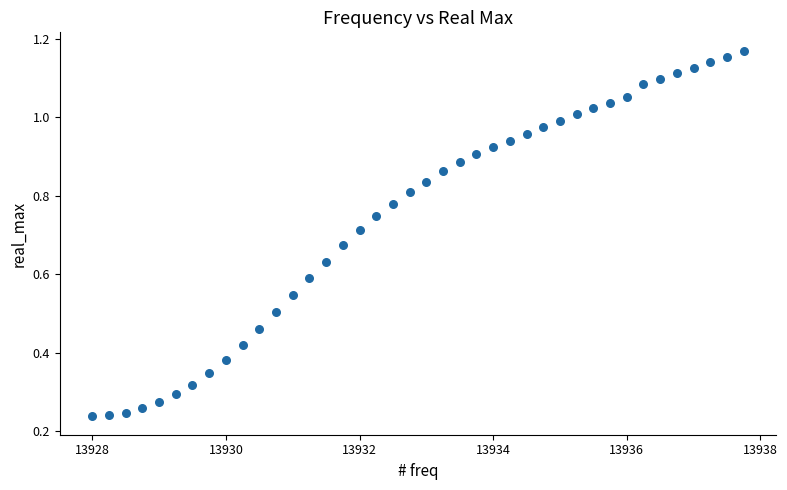

What is the range of X values (max minus min)?

9.8